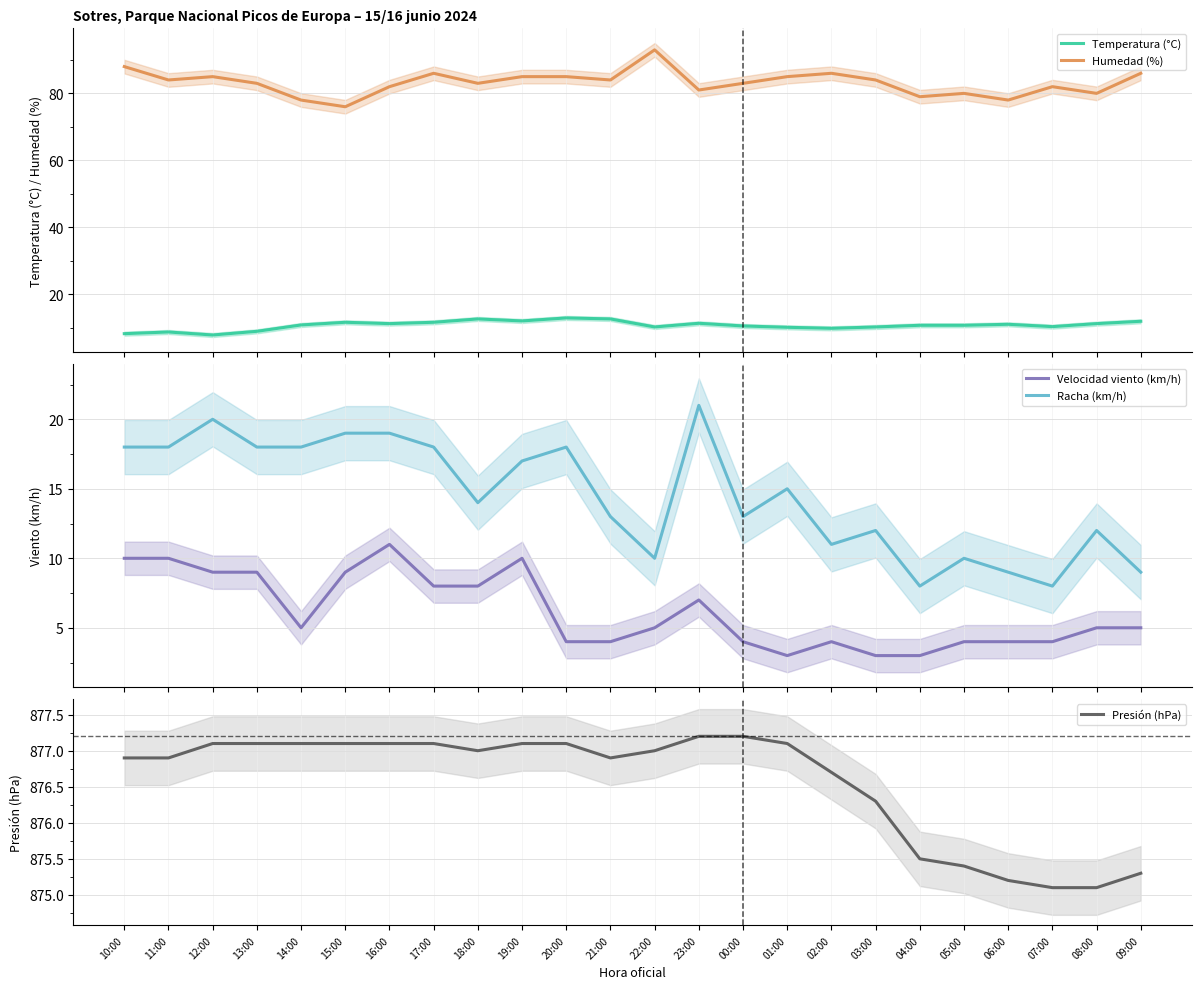

Rank the series by their maximum value, from highest to lowest.

Presión (hPa), Humedad (%), Racha (km/h), Temperatura (°C), Velocidad viento (km/h)